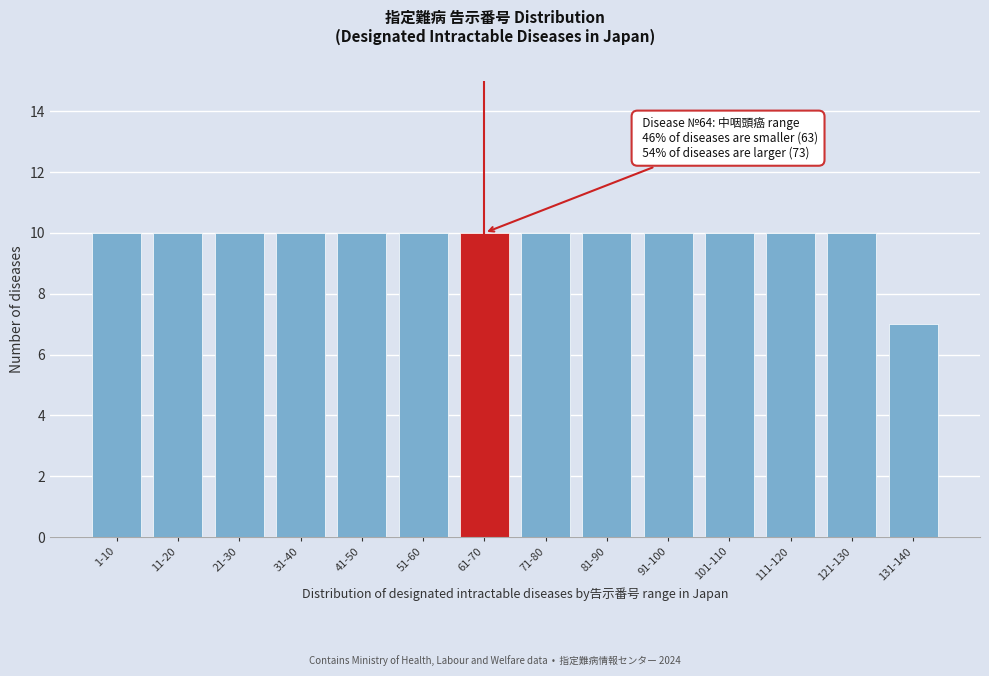

Reading left to right, transcribe all the data shown in this chart.

1-10=10	11-20=10	21-30=10	31-40=10	41-50=10	51-60=10	61-70=10	71-80=10	81-90=10	91-100=10	101-110=10	111-120=10	121-130=10	131-140=7